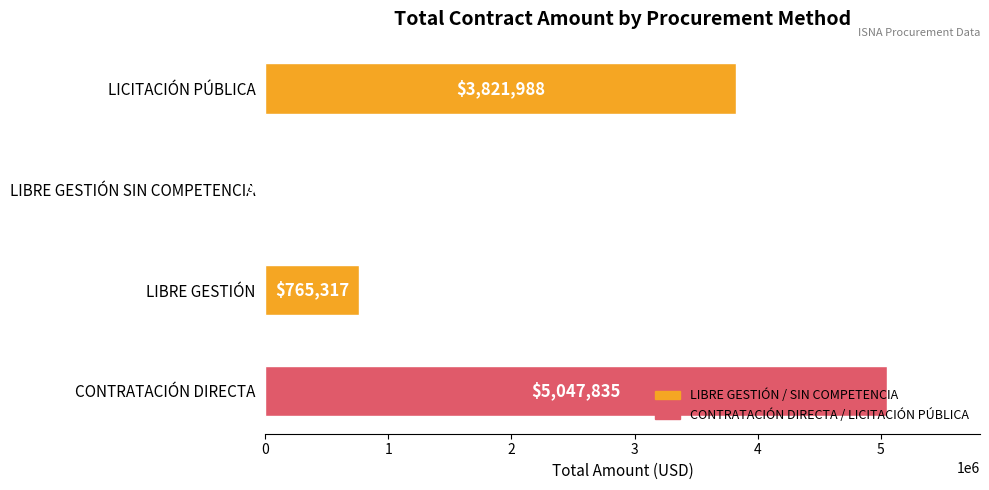

Read the value at LIBRE GESTIÓN.

765316.6